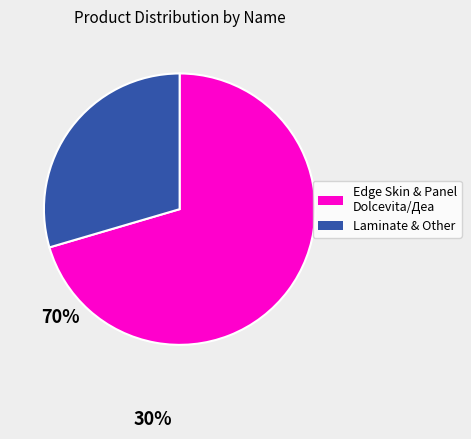

Does any single category account for the majority?

Yes